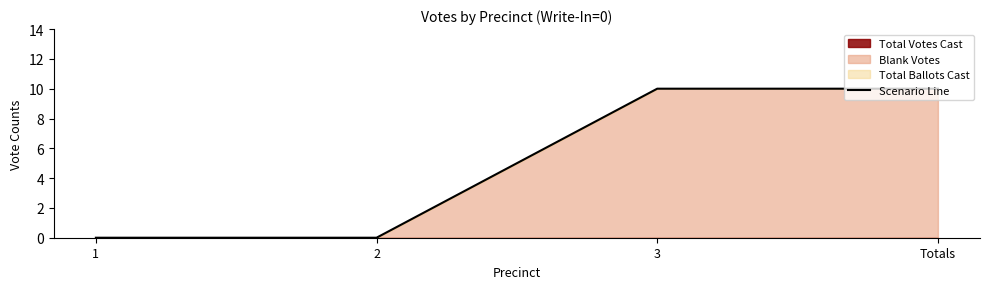

What is the difference between the values at 3 and 1?

10